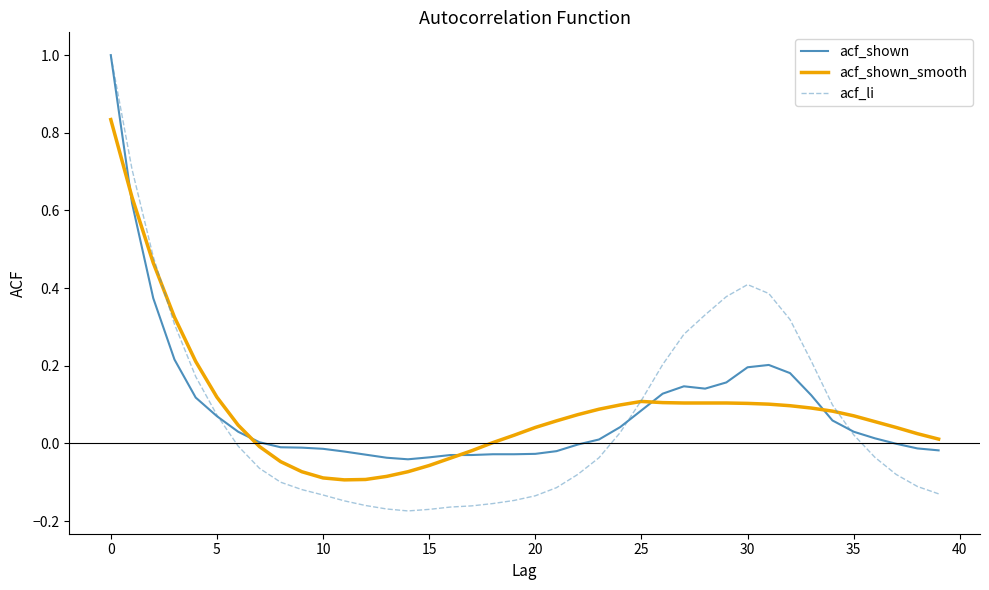

What is the maximum value shown in the chart?

1.0